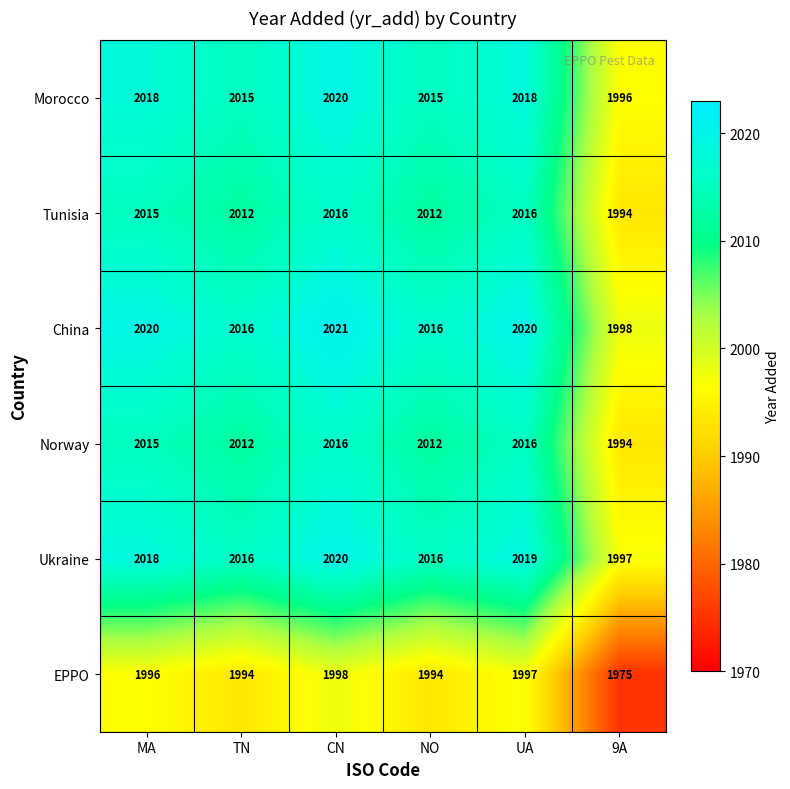

What is the average value of the Norway series?

2011